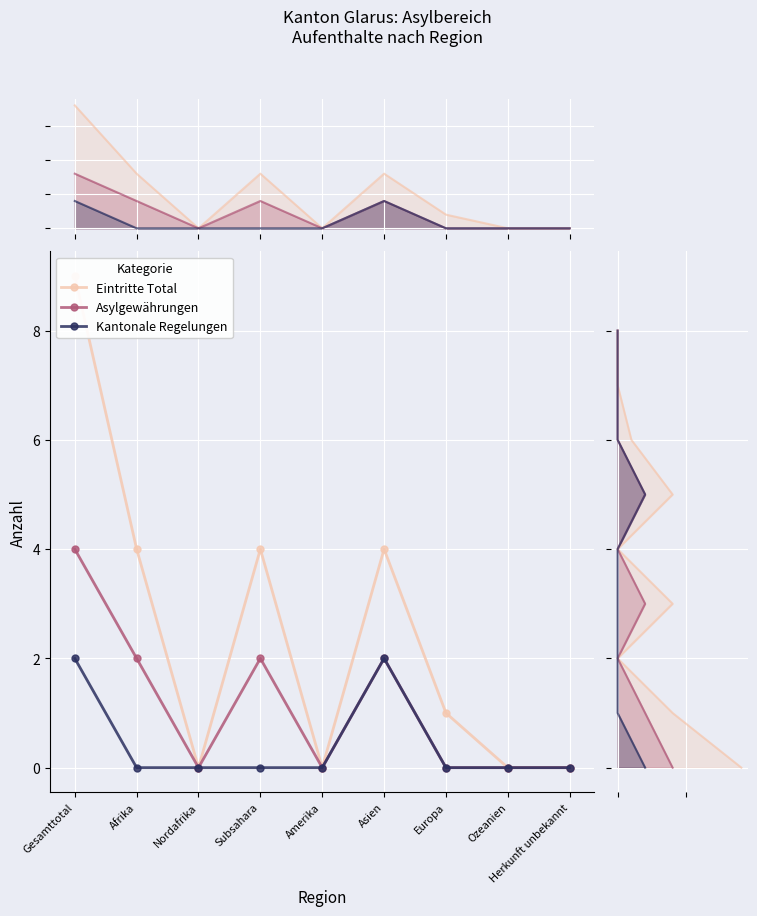

True or false: Kantonale Regelungen and Eintritte Total cross at least once.

False